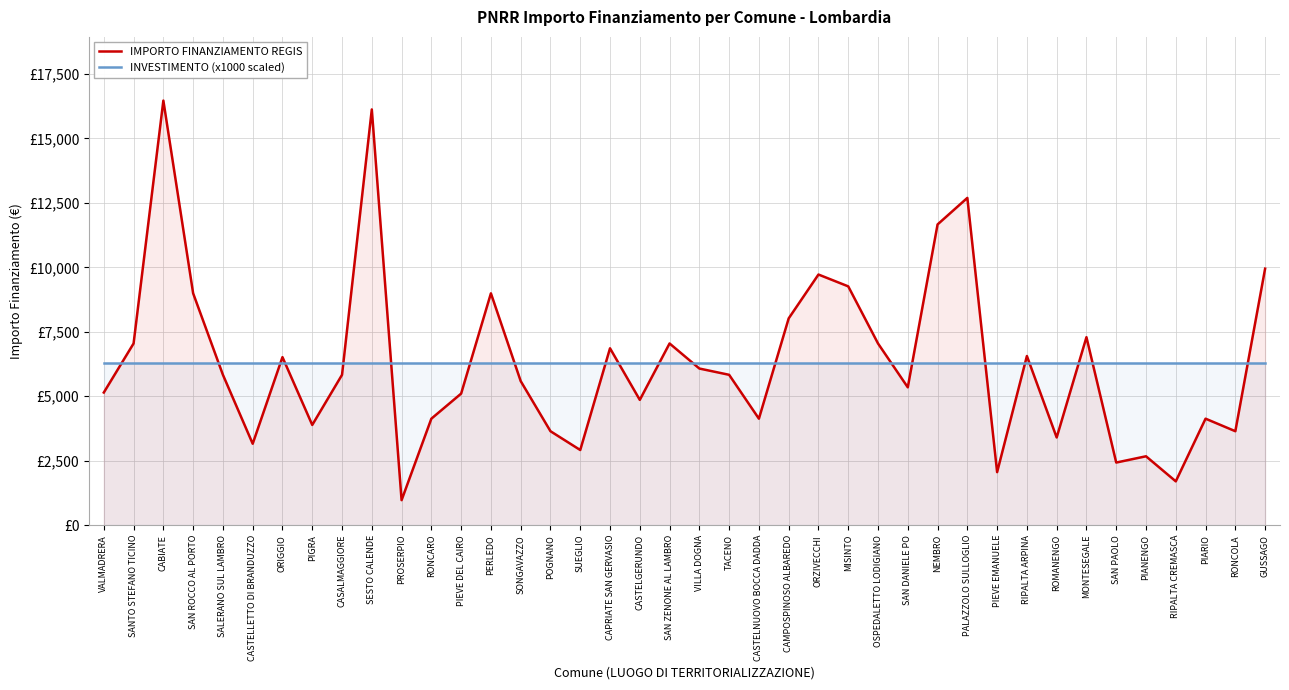

What is the lowest value of the IMPORTO FINANZIAMENTO REGIS series?

972